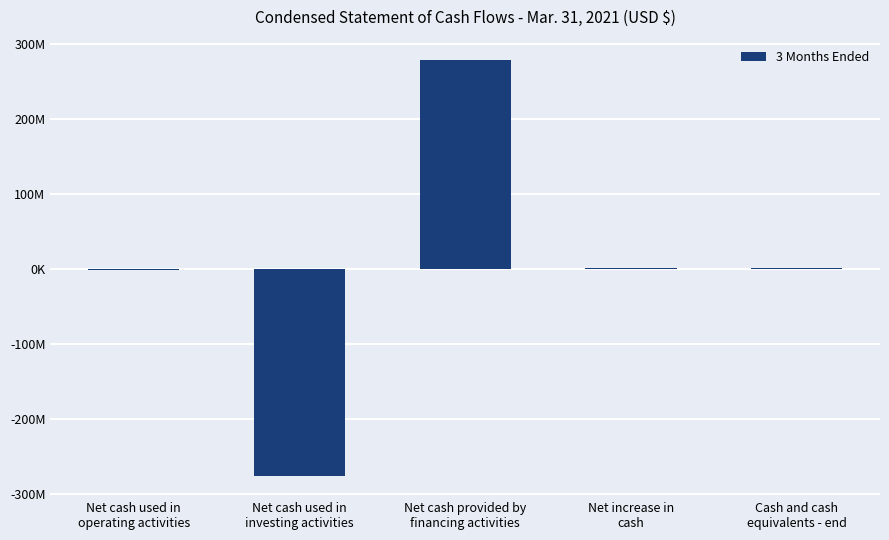

True or false: the data shows 439205 at Net increase in
cash.

False